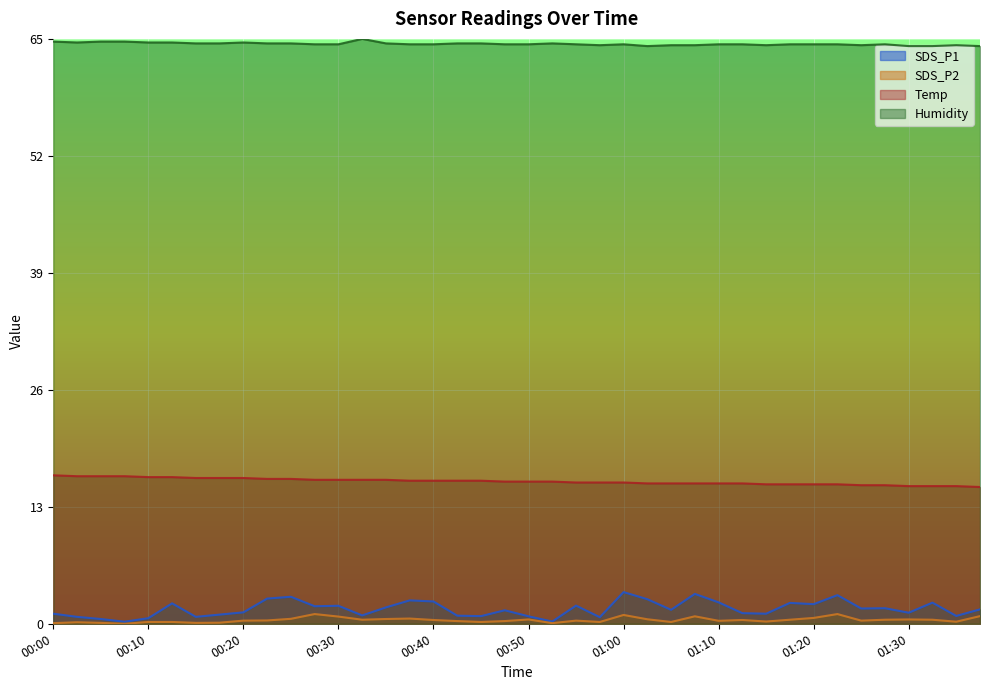

What are all the series names shown in the legend?

SDS_P1, SDS_P2, Temp, Humidity